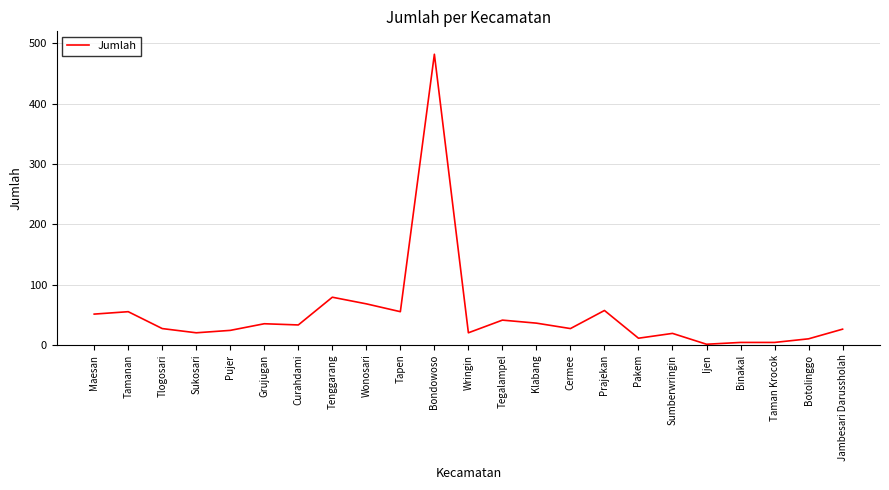

How many values are below 27?

10